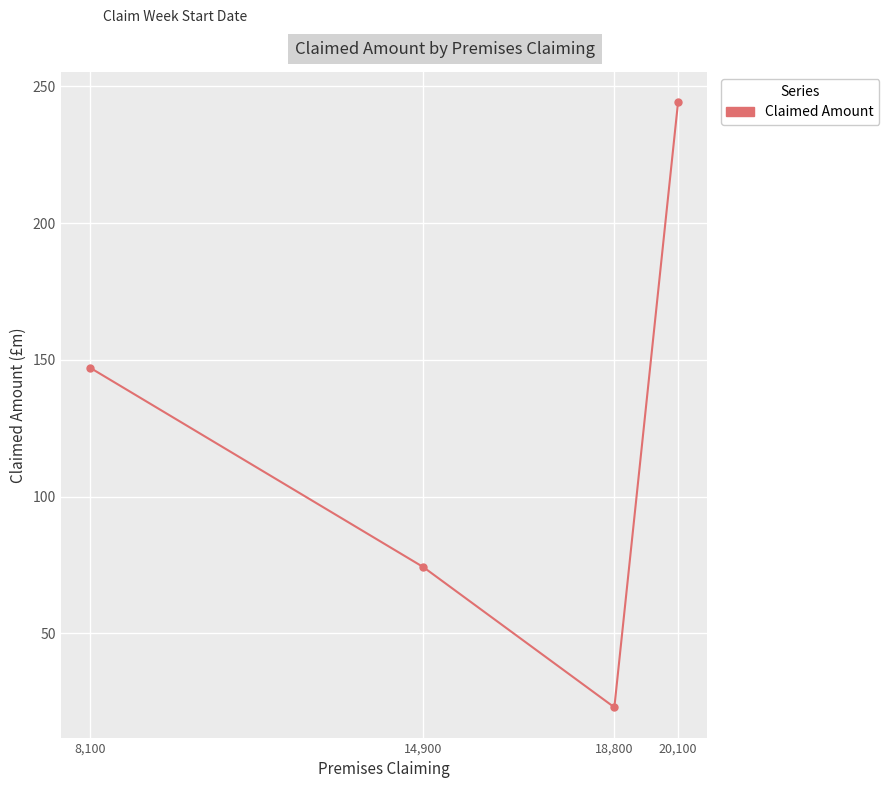

What is the minimum value shown in the chart?

22.9